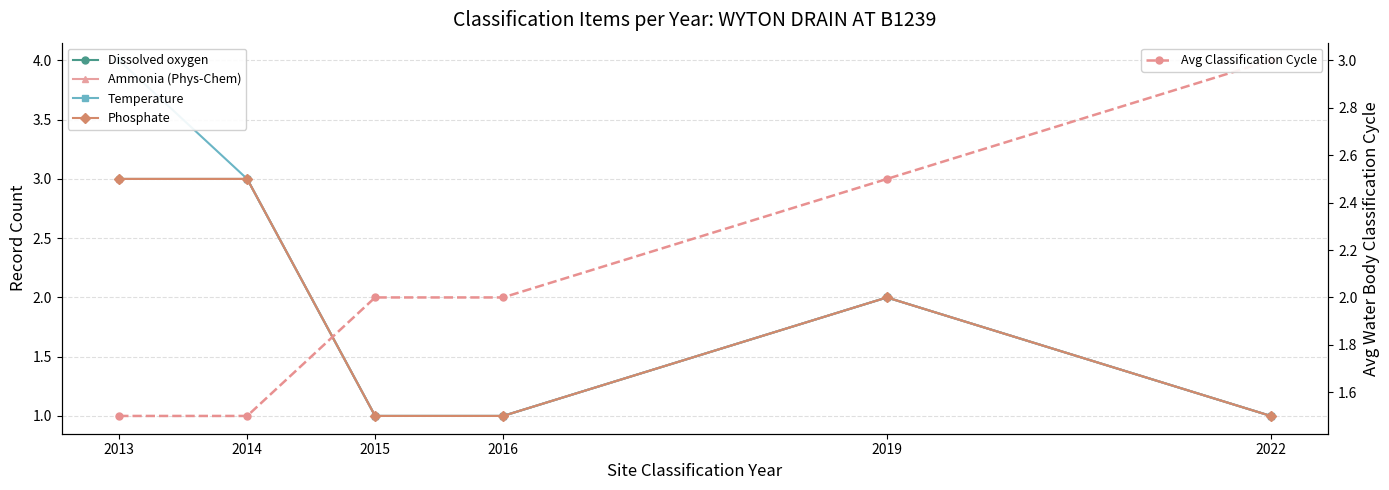

What is the difference between the highest and lowest values at 2016?

1.0